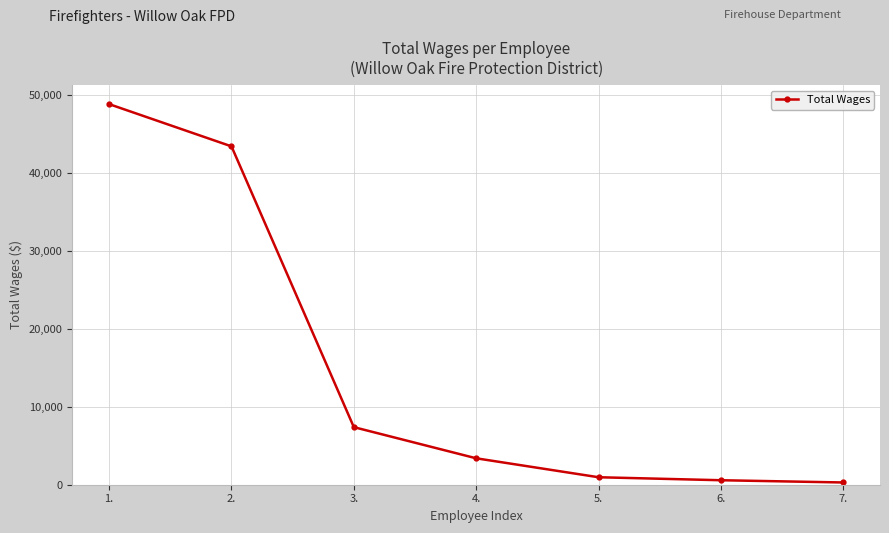

How many distinct data groups are displayed?

1